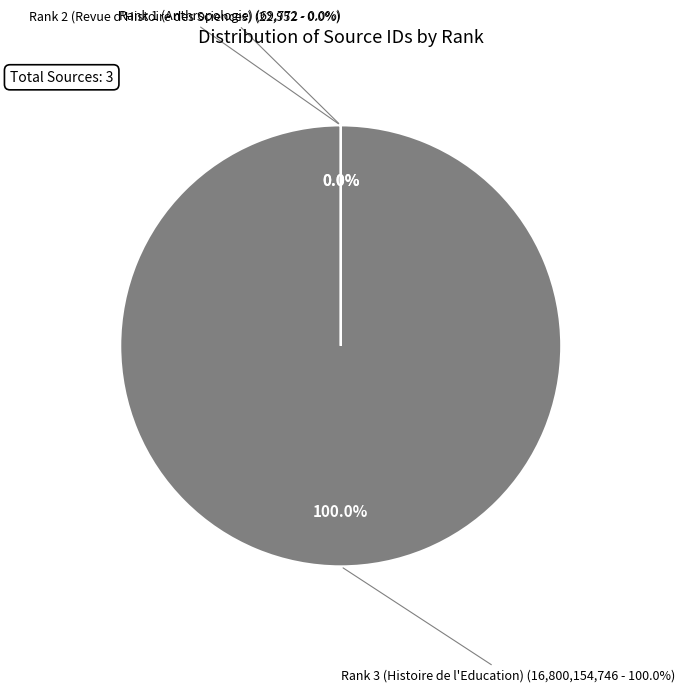

How many segments does this pie chart have?

3